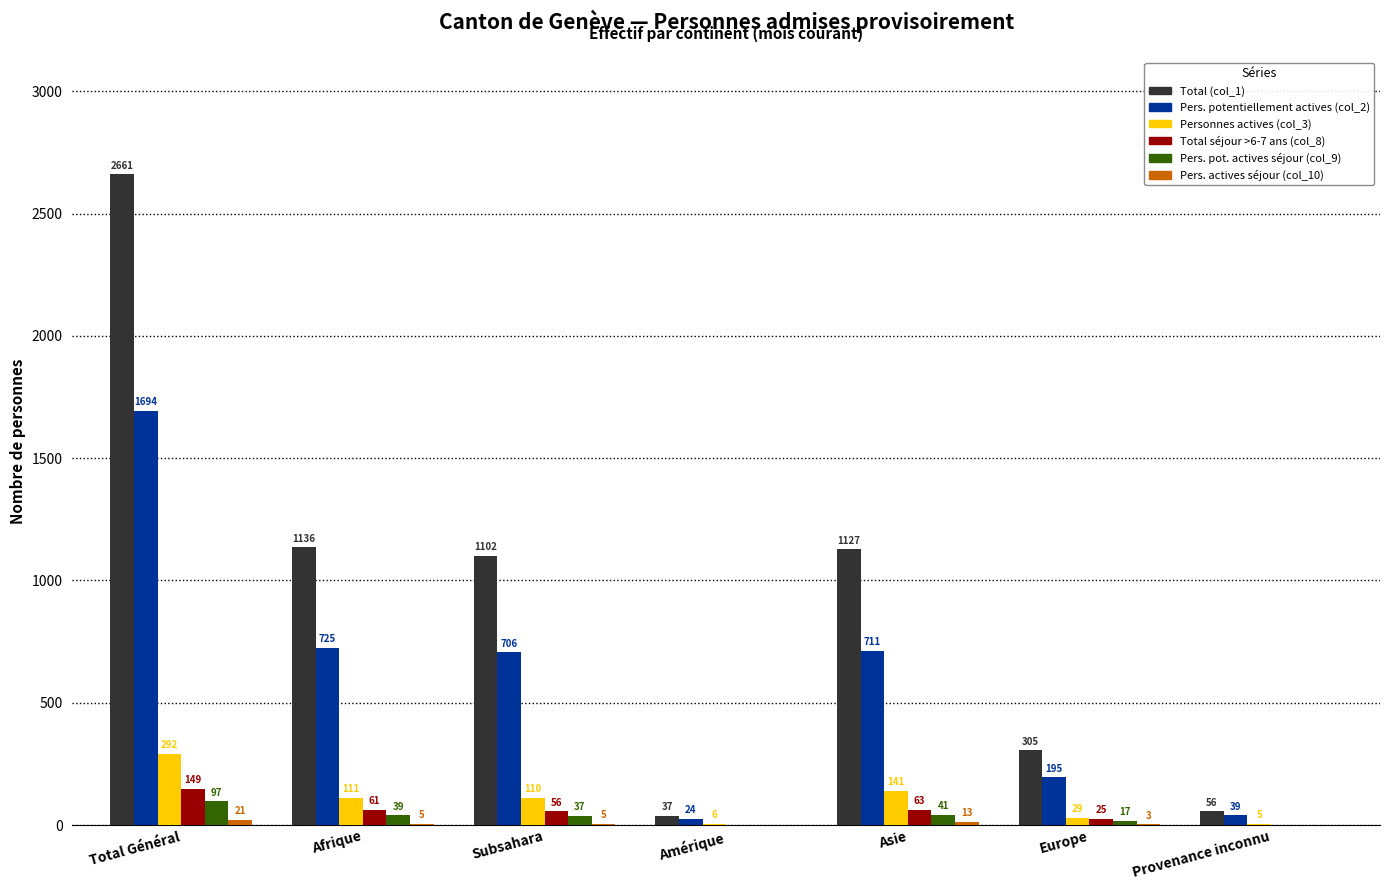

The value of Pers. potentiellement actives (col_2) at Subsahara is 706. True or false?

True